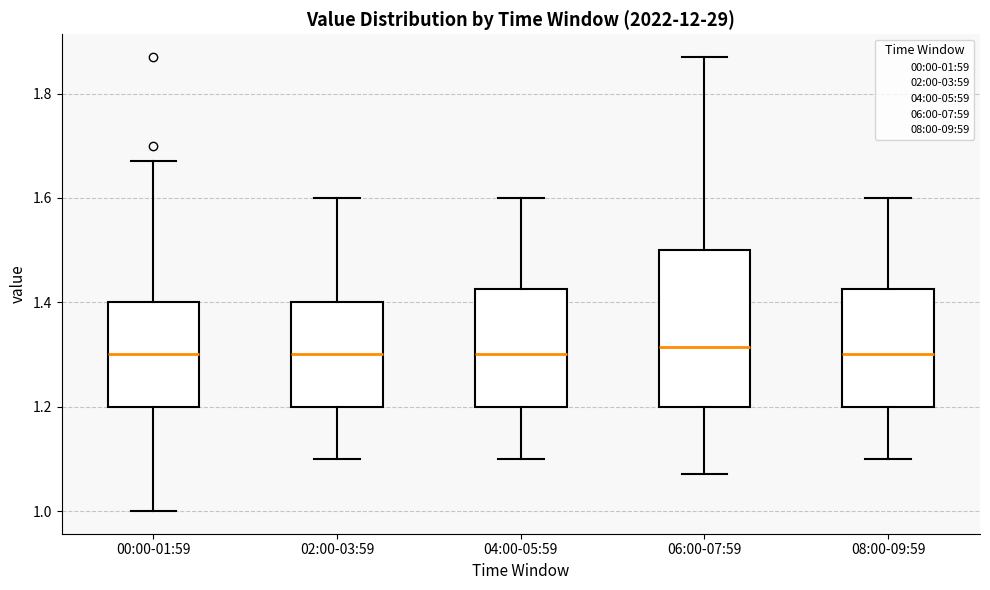

Reading left to right, transcribe this box plot: for each box, give where its median line is, the range the box spans, and where its two whiskers end, as read against the y-axis. The values are not printed on the chart, so give them approximately, as read against the axis.

00:00-01:59: median 1.30, box 1.20 to 1.40, whiskers 1.00 to 1.68
02:00-03:59: median 1.30, box 1.20 to 1.40, whiskers 1.10 to 1.60
04:00-05:59: median 1.30, box 1.20 to 1.42, whiskers 1.10 to 1.60
06:00-07:59: median 1.32, box 1.20 to 1.50, whiskers 1.08 to 1.88
08:00-09:59: median 1.30, box 1.20 to 1.42, whiskers 1.10 to 1.60